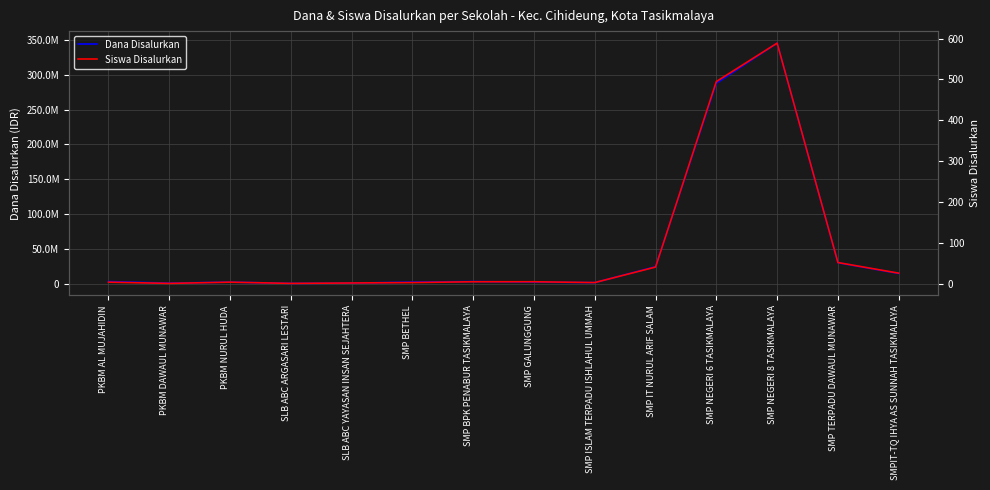

Is it true that Siswa Disalurkan equals 3 at SMP BETHEL?

True